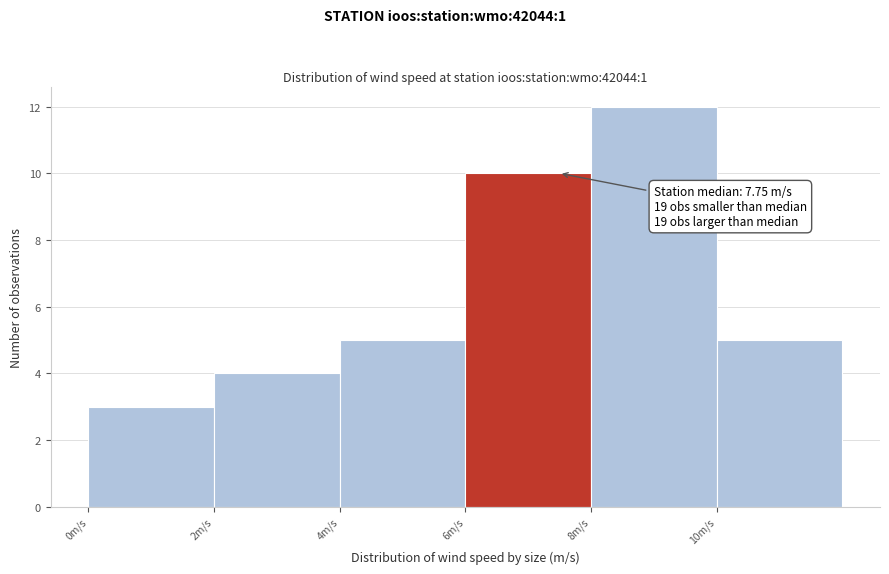

Which range on the x-axis has the tallest bar?

8 to 10